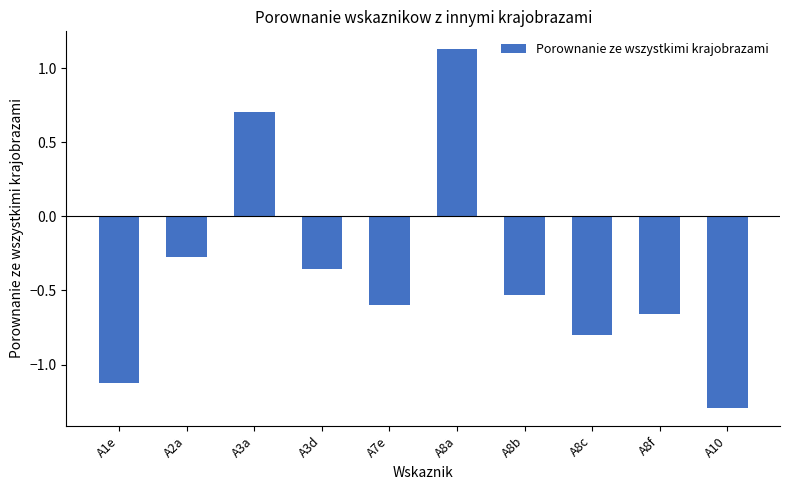

What is the label of the 1st bar from the left?

A1e